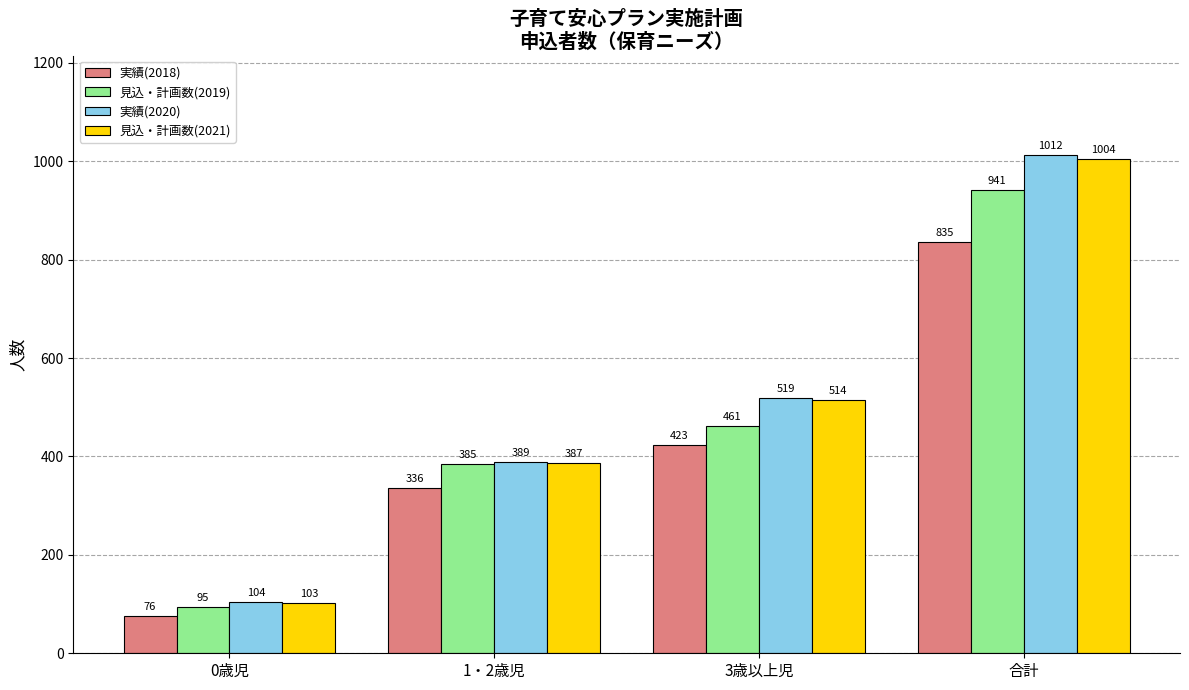

How many series are shown in this chart?

4